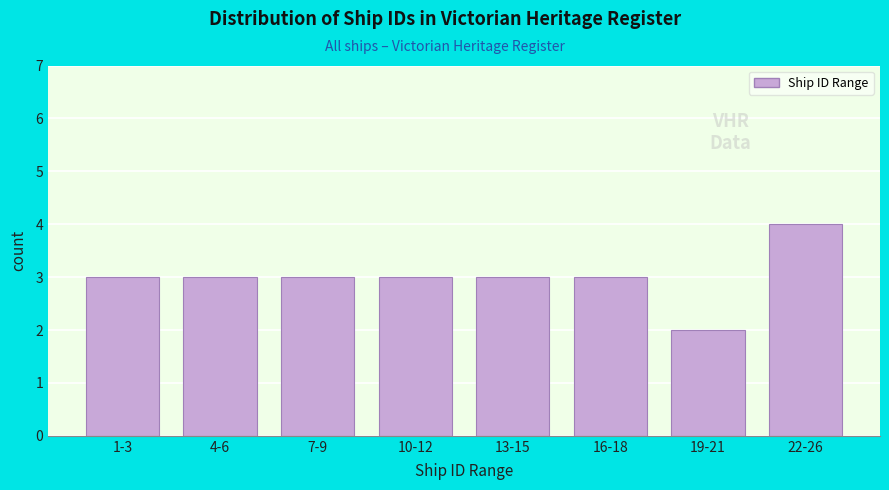

Reading right to left, extract all data points from this chart.

4	2	3	3	3	3	3	3